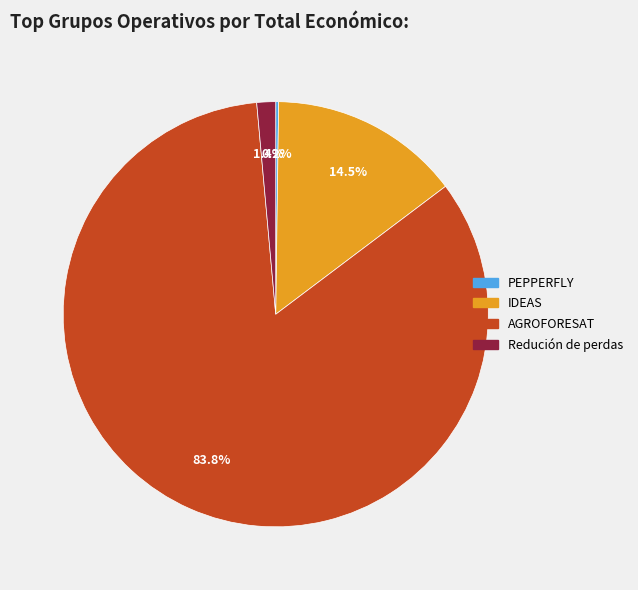

Is there a majority slice in this chart?

Yes